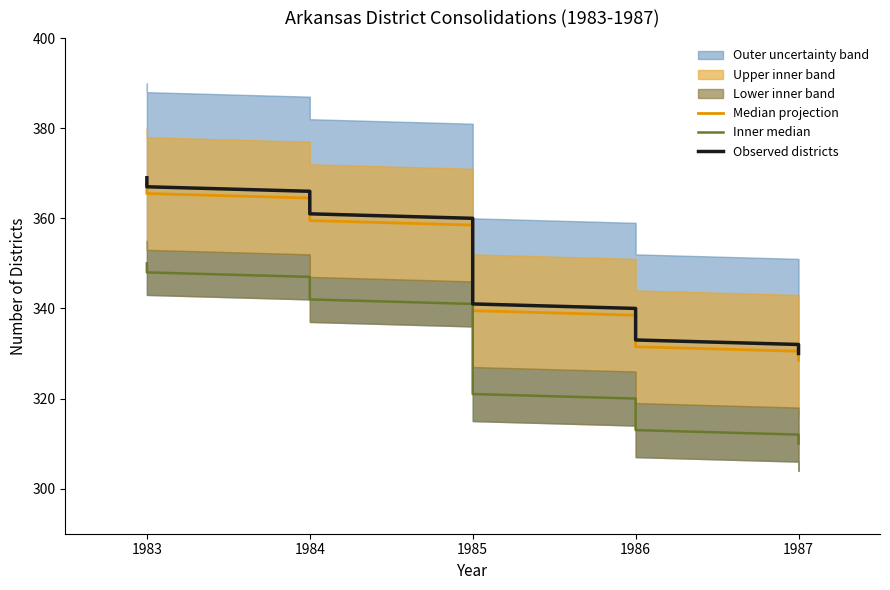

What is the minimum value for Median projection?

328.5